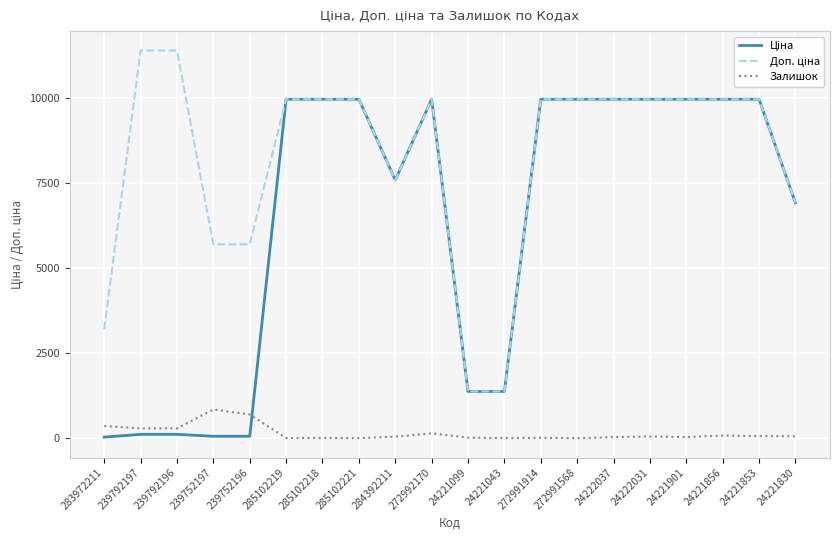

What is the maximum value shown in the chart?

11410.0